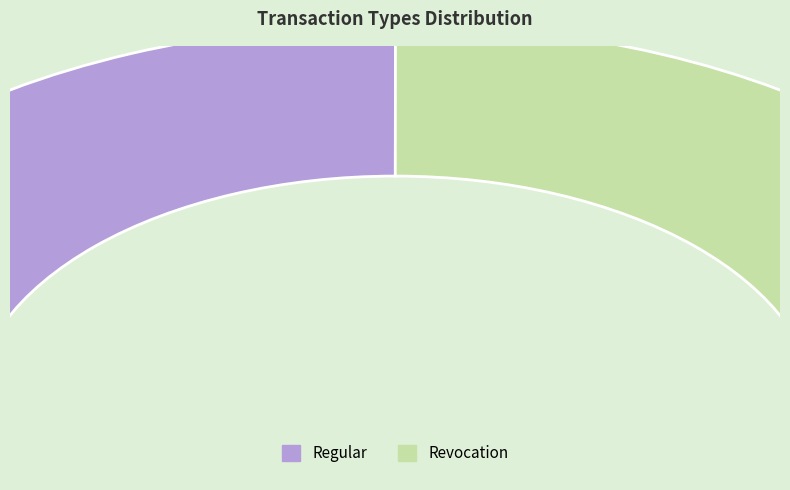

True or false: Regular accounts for 65% of the total.

False